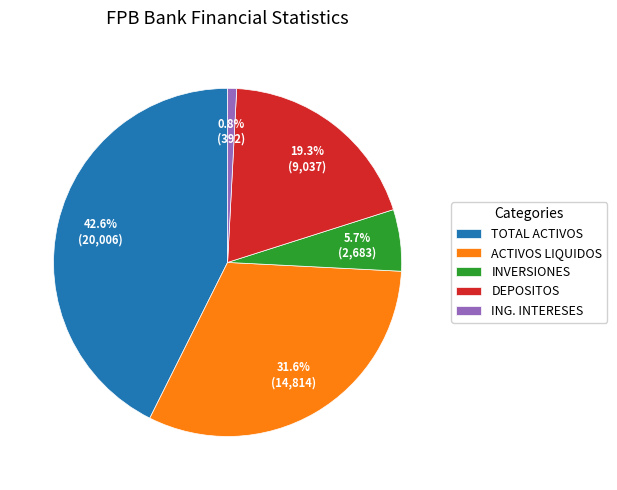

Is there a majority slice in this chart?

No